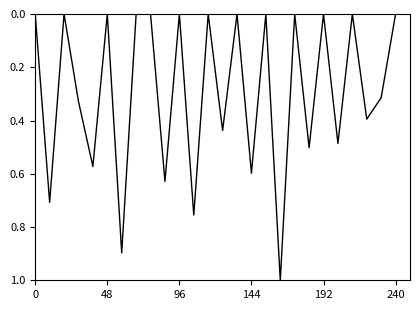

What is the maximum value shown in the chart?

1.0